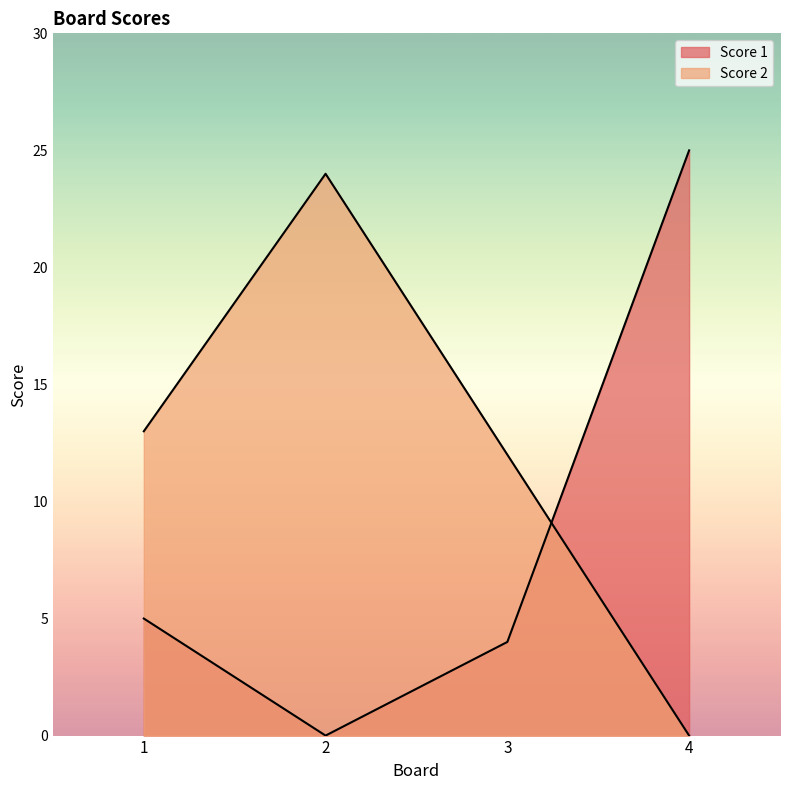

What is the greatest value displayed?

25